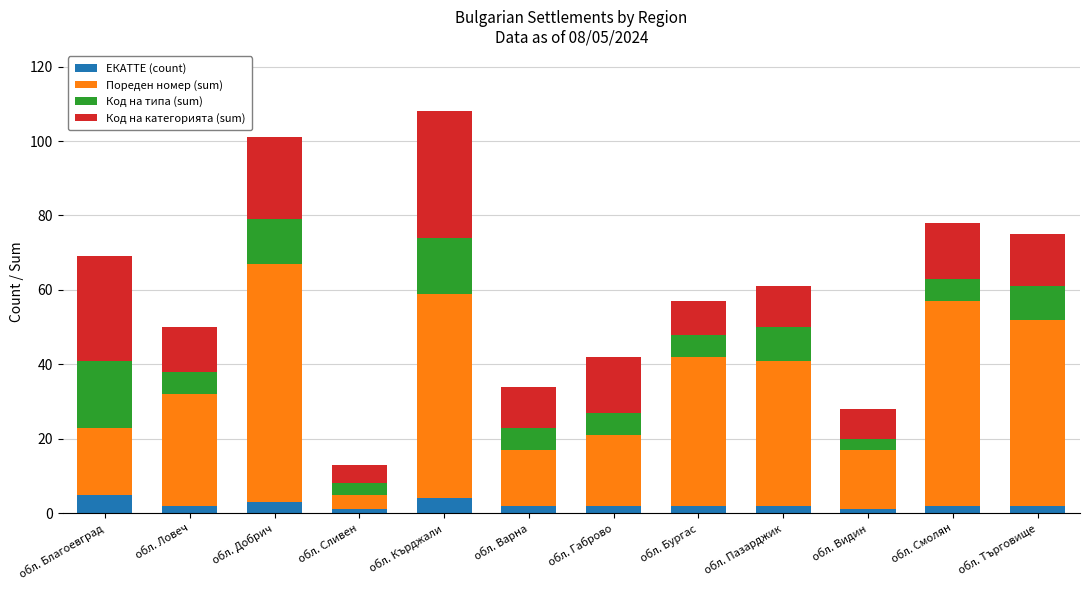

What is the difference between the maximum and minimum values in the ЕКАТТЕ (count) series?

4